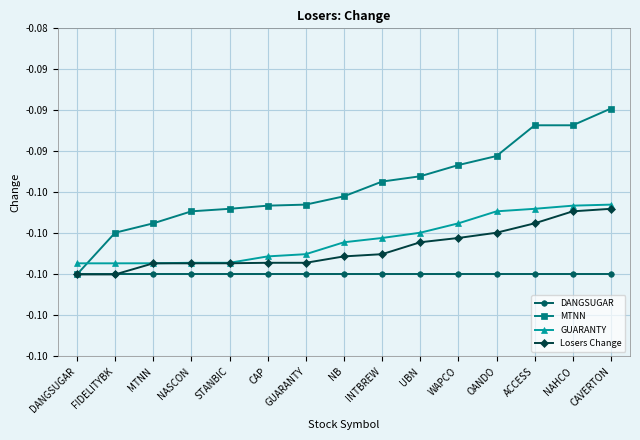

What is the sum of the DANGSUGAR values at FIDELITYBK and STANBIC?

-0.2